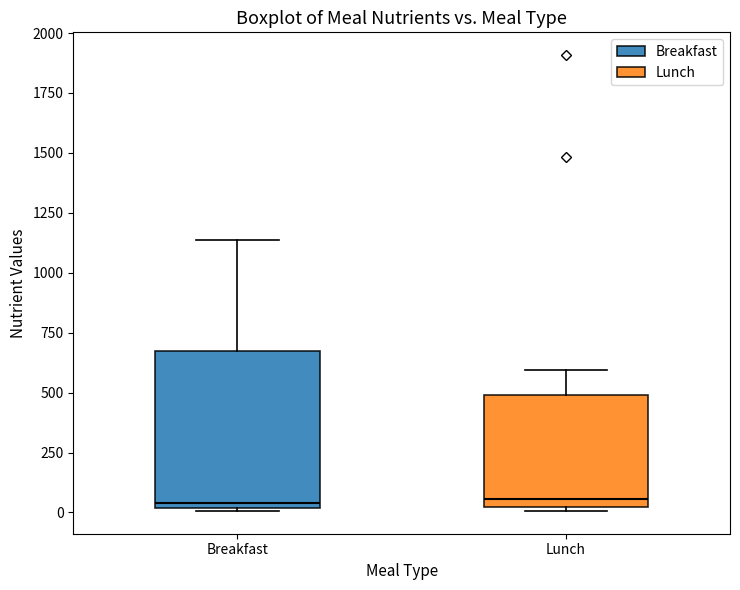

Where is the lower edge of the box for Breakfast on the y-axis? The values are not printed on the chart, so give them approximately, as read against the axis.

0